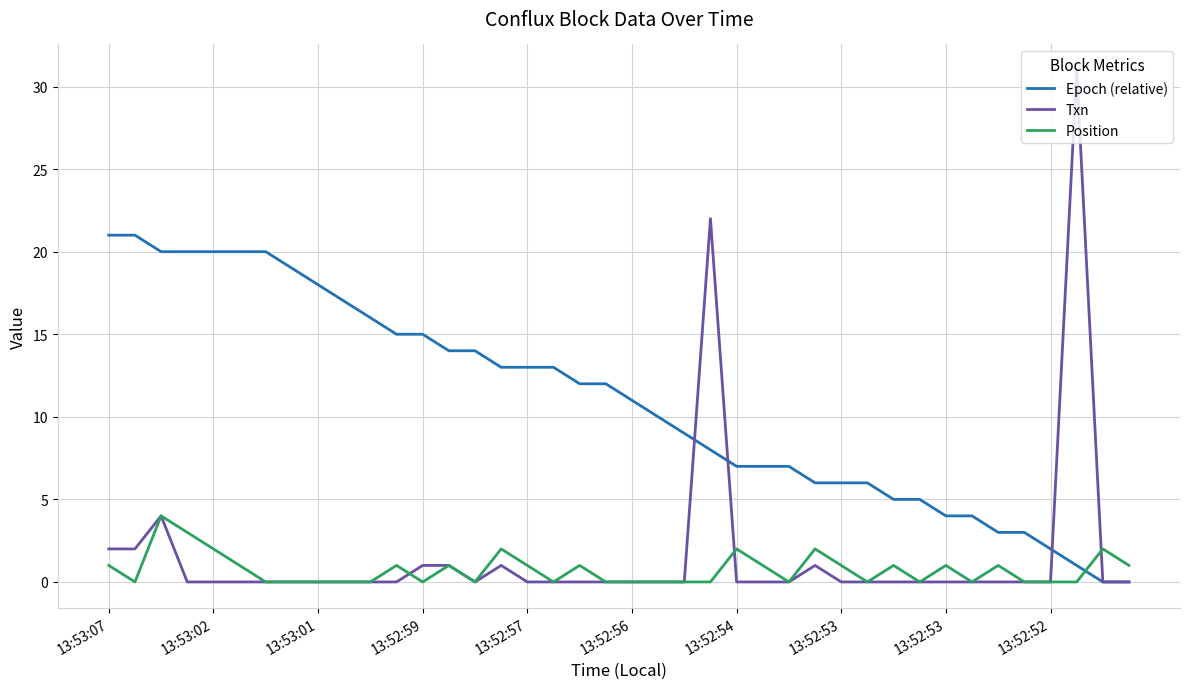

True or false: Position and Epoch (relative) intersect in this chart.

True